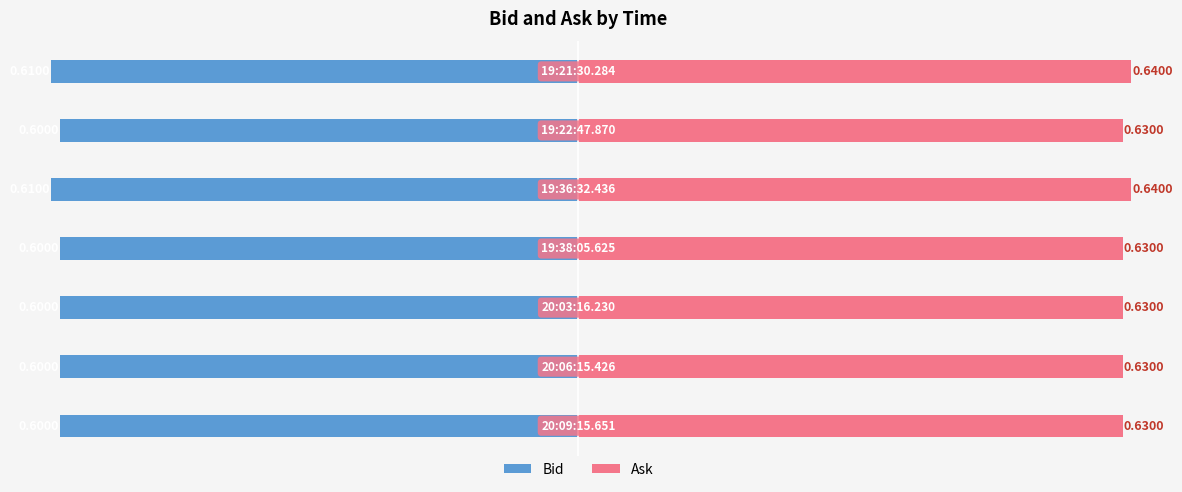

How many bars are there in each group?

2